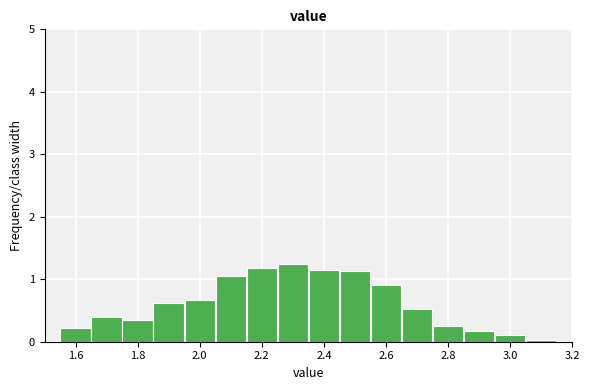

Reading left to right, list every bar in this chart as the range it spans on the x-axis followed by its height. Neither the bar edges nor the heights are printed on the chart, so give them approximately, as read against the axes.

1.55 to 1.65: 0.2
1.65 to 1.75: 0.4
1.75 to 1.85: 0.4
1.85 to 1.95: 0.6
1.95 to 2.05: 0.7
2.05 to 2.15: 1.1
2.15 to 2.25: 1.2
2.25 to 2.35: 1.3
2.35 to 2.45: 1.2
2.45 to 2.55: 1.1
2.55 to 2.65: 0.9
2.65 to 2.75: 0.5
2.75 to 2.85: 0.3
2.85 to 2.95: 0.2
2.95 to 3.05: under 0.1
3.05 to 3.15: under 0.1